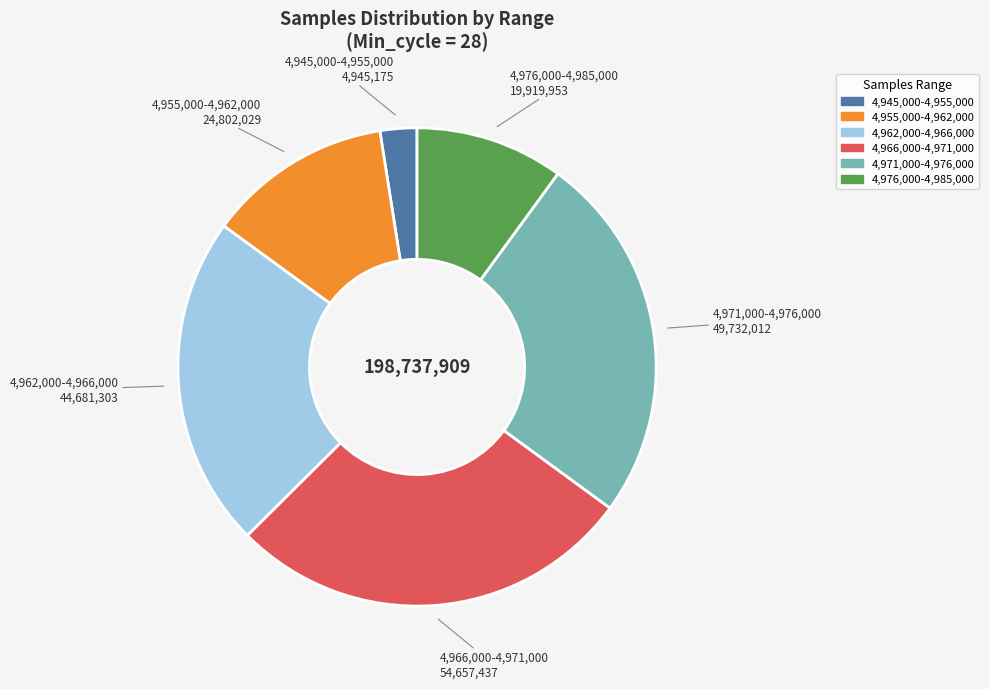

Is there a majority slice in this chart?

No